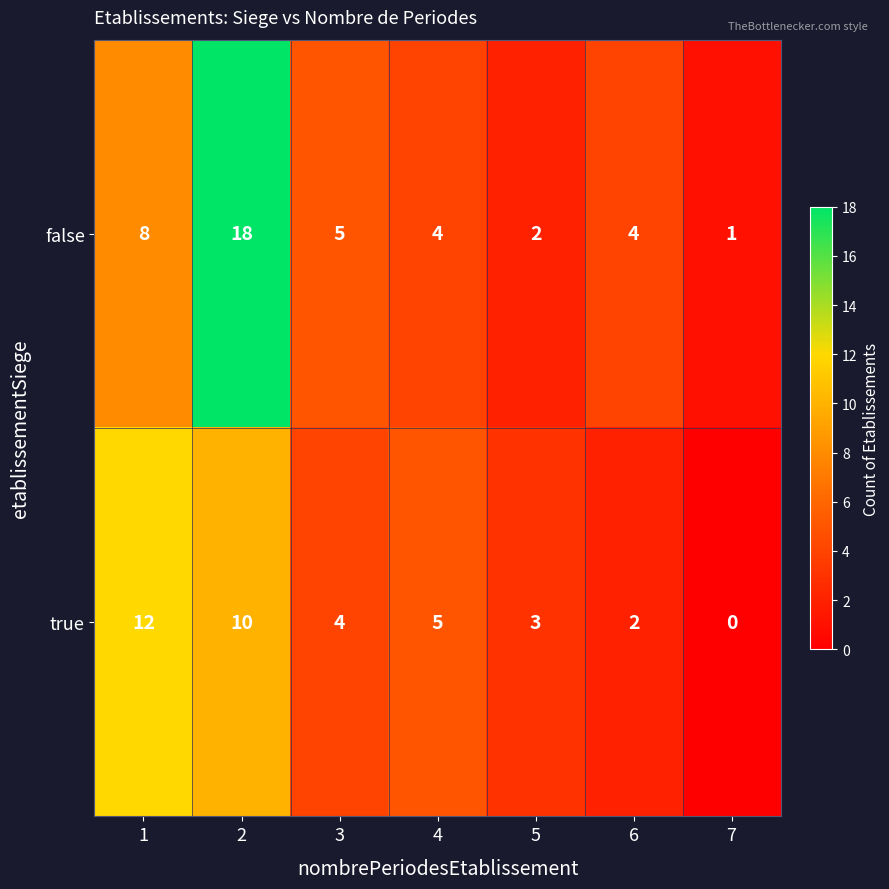

Reading left to right, extract all data points from this chart.

false: 8	18	5	4	2	4	1
true: 12	10	4	5	3	2	0